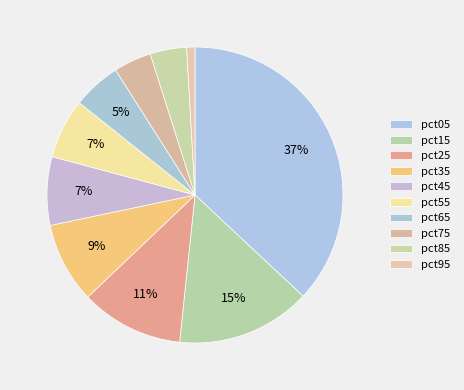

Count the number of slices in the pie.

10